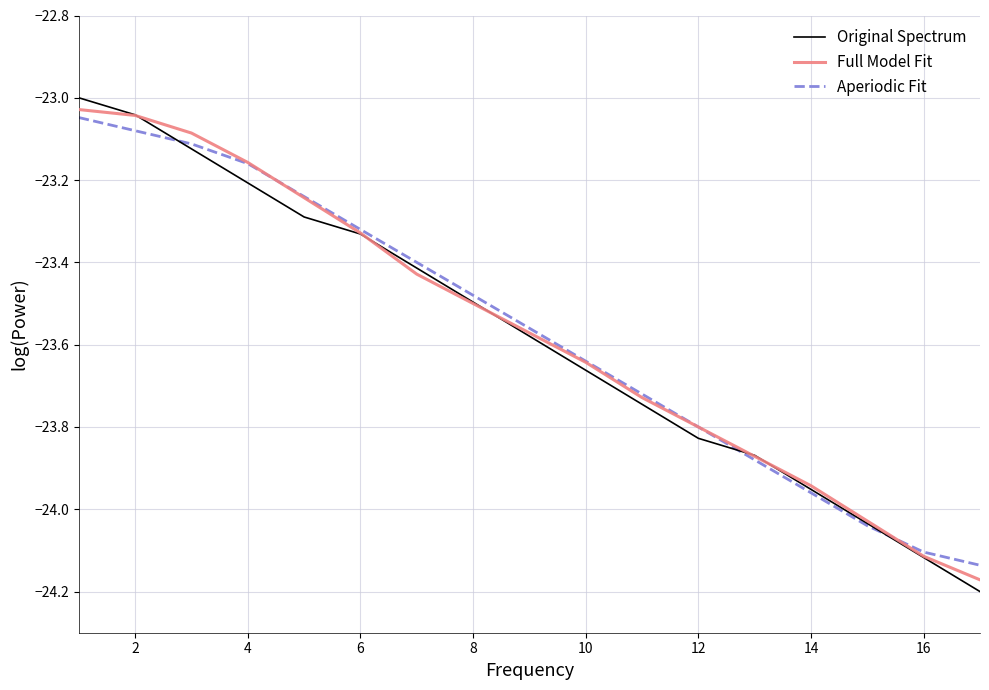

Which series has the largest range (max minus min)?

Original Spectrum